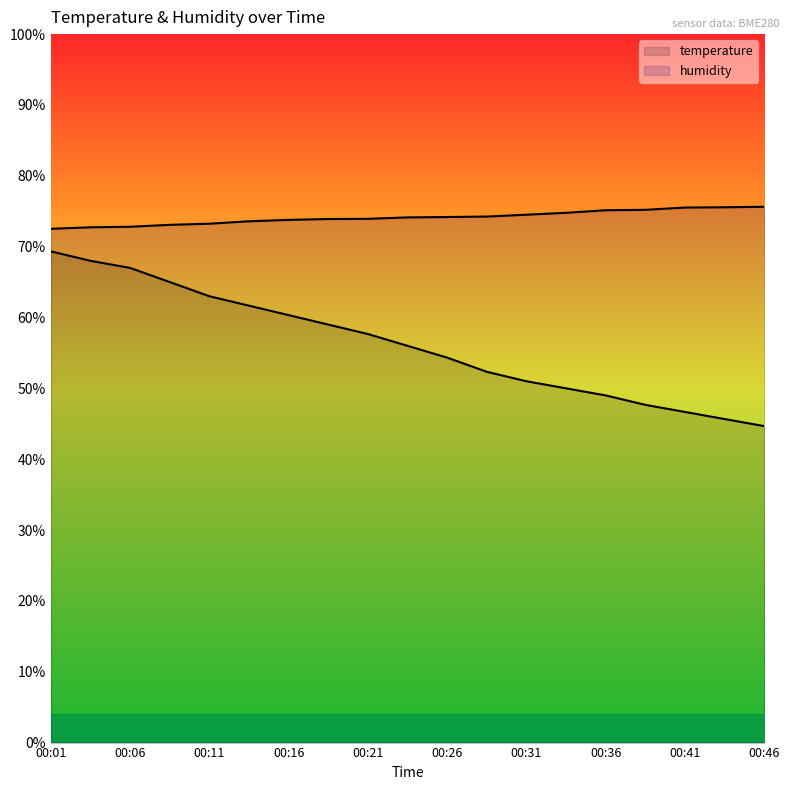

How many lines are shown in the chart?

2